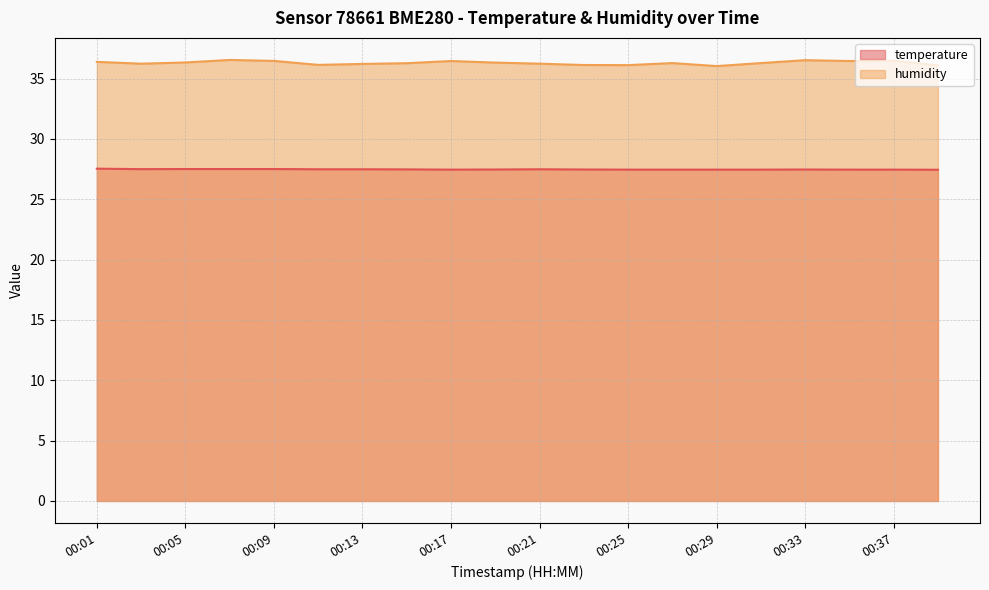

At 00:21, list the series in order from smallest to largest.

temperature, humidity